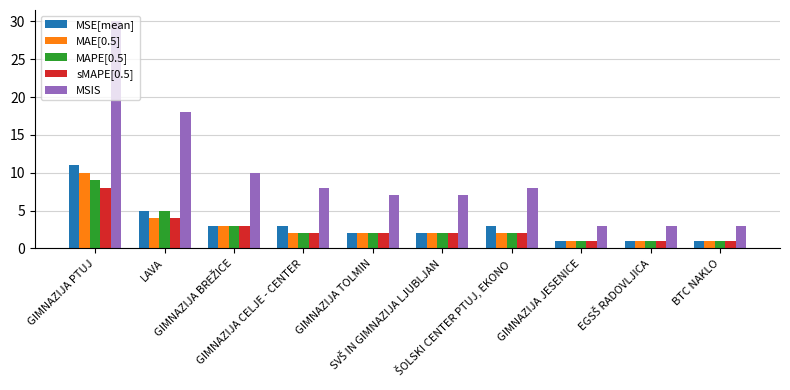

Which series has the largest total across all categories?

MSIS